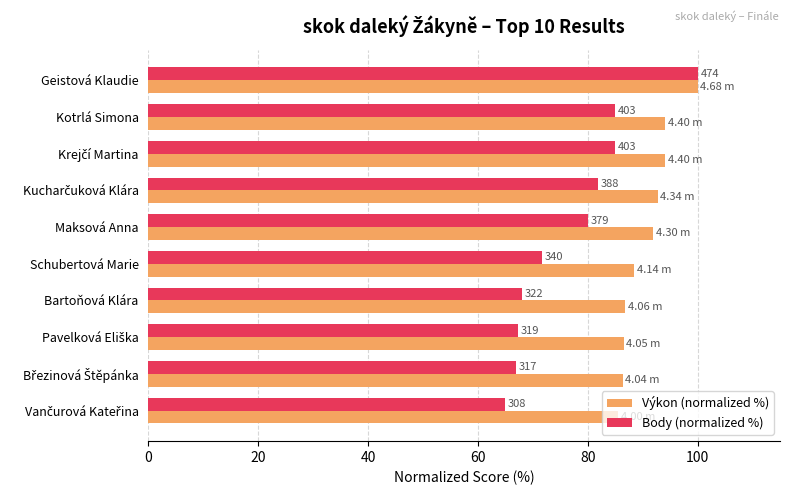

What are all the series names shown in the legend?

Výkon (normalized %), Body (normalized %)